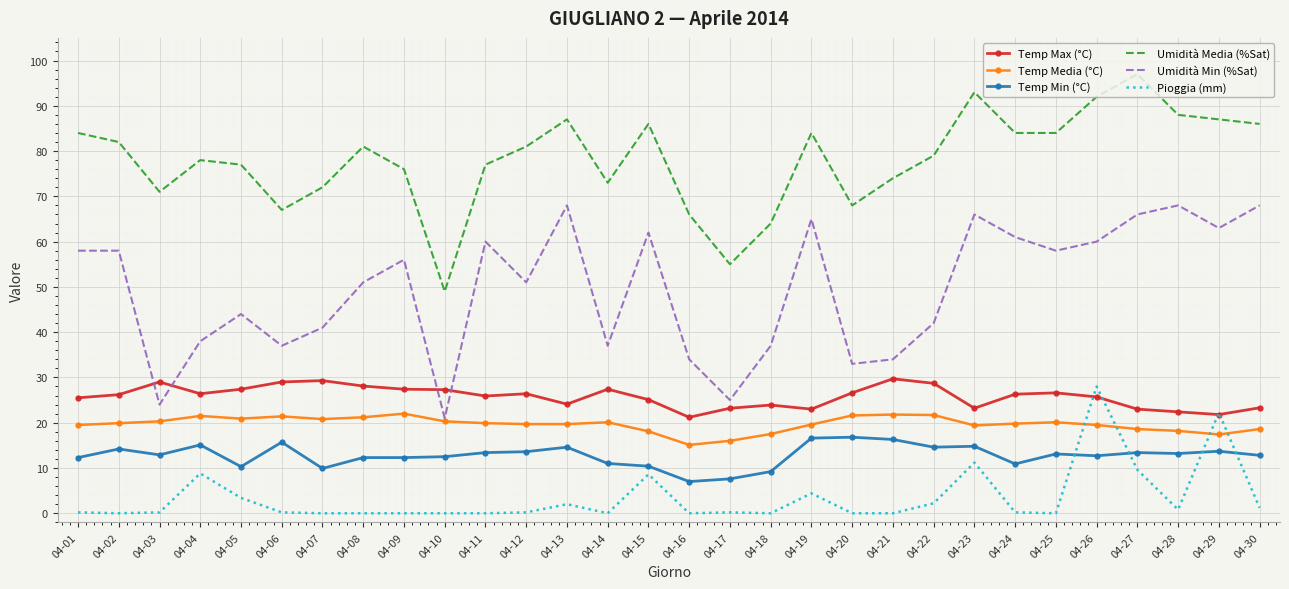

Which series changed the most between 04-25 and 04-29?

Pioggia (mm)